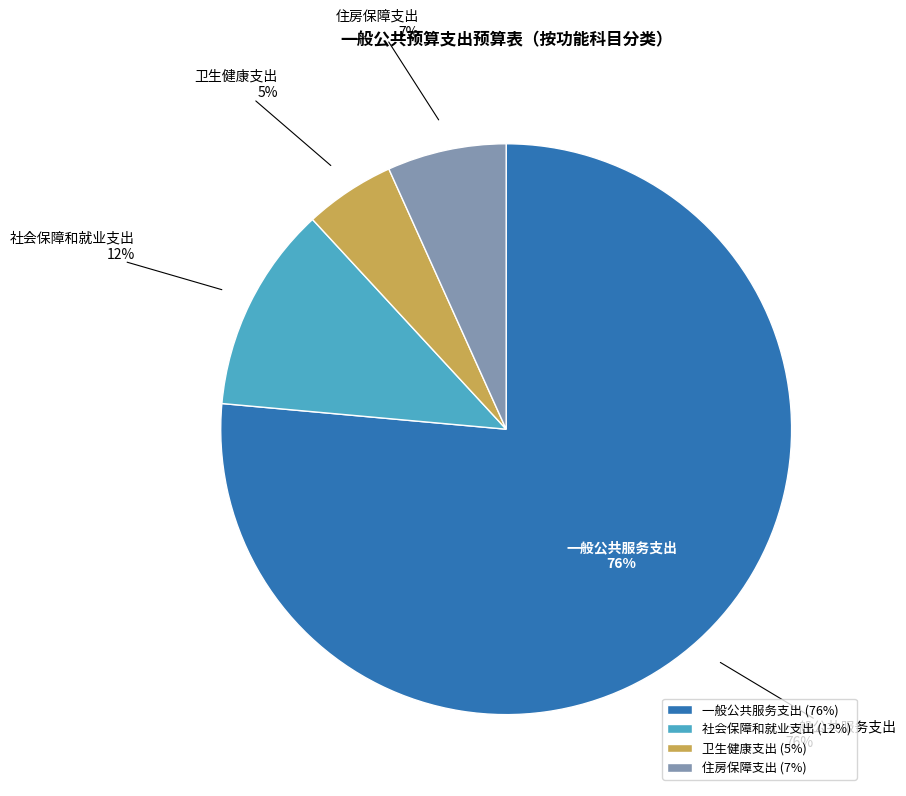

Does any single category account for the majority?

Yes